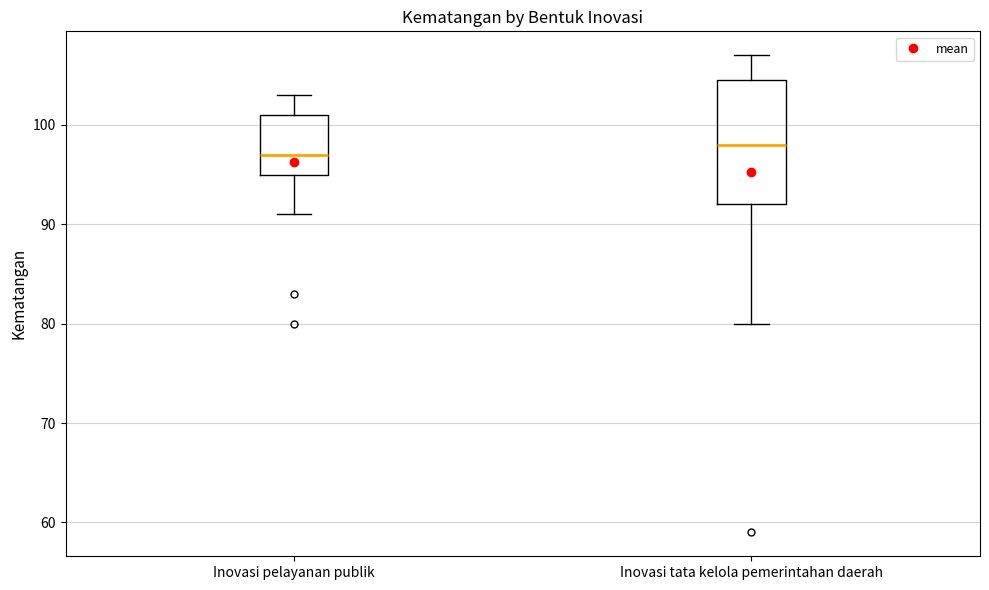

Reading left to right, read every box against the y-axis: the position of its median line, the range the box covers, and the ends of its whiskers. The values are not printed on the chart, so give them approximately, as read against the axis.

Inovasi pelayanan publik: median 97, box 95 to 101, whiskers 91 to 103
Inovasi tata kelola pemerintahan daerah: median 98, box 92 to 105, whiskers 80 to 107